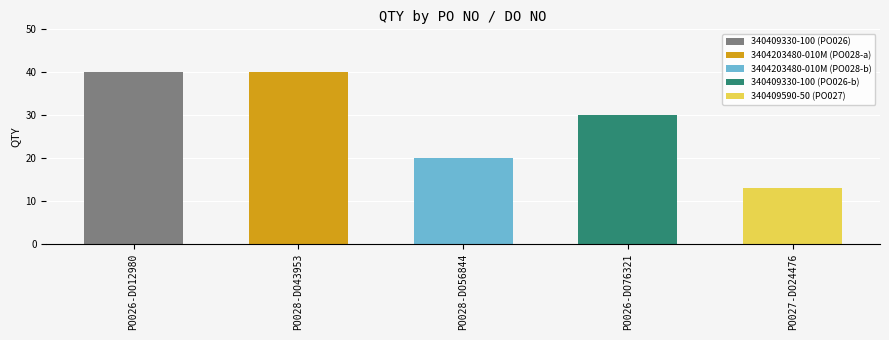

What is the difference between the maximum and minimum values?

27